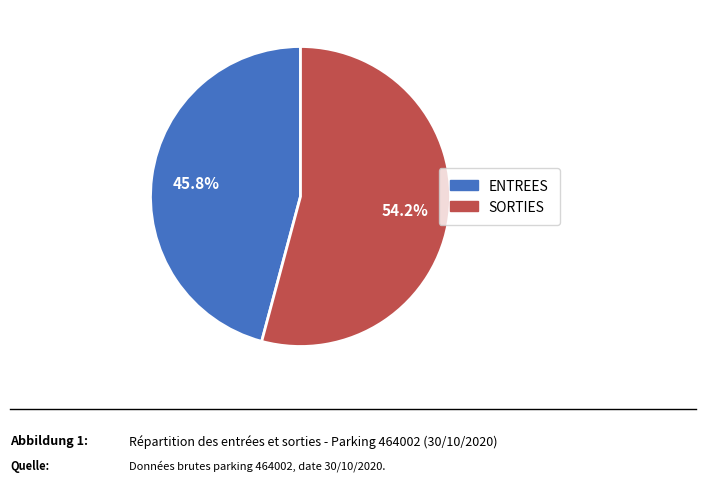

Which has a higher value, SORTIES or ENTREES?

SORTIES